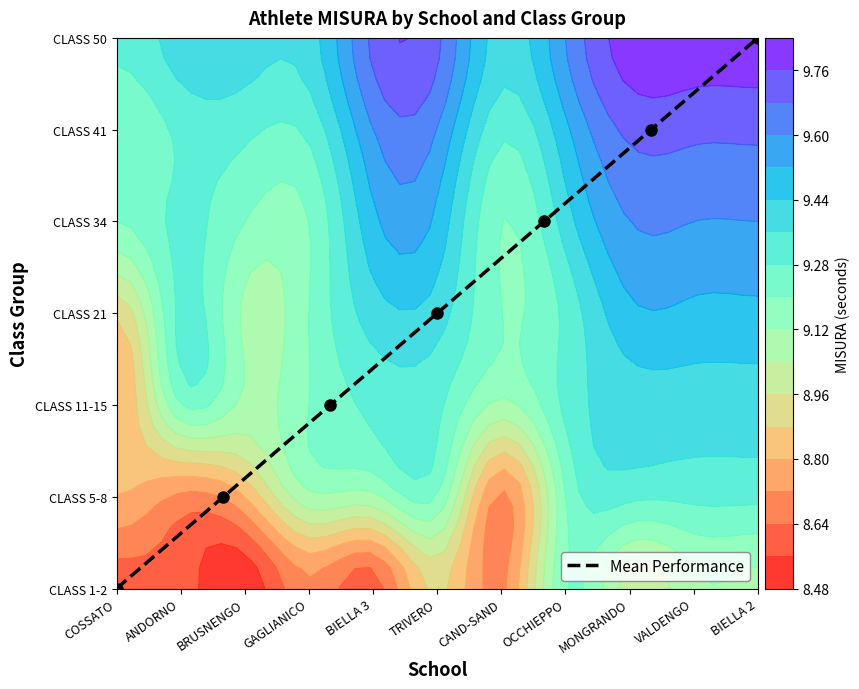

What is the difference between the second highest and minimum values?

5